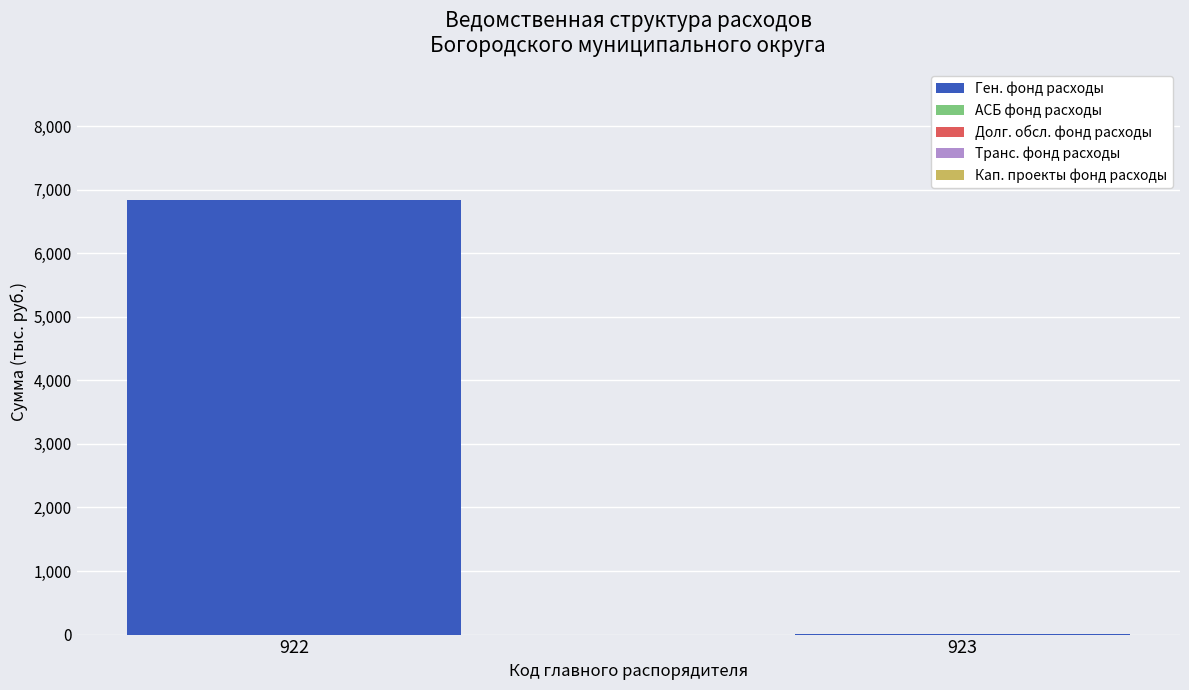

What is the maximum value for Ген. фонд расходы?

6844.8